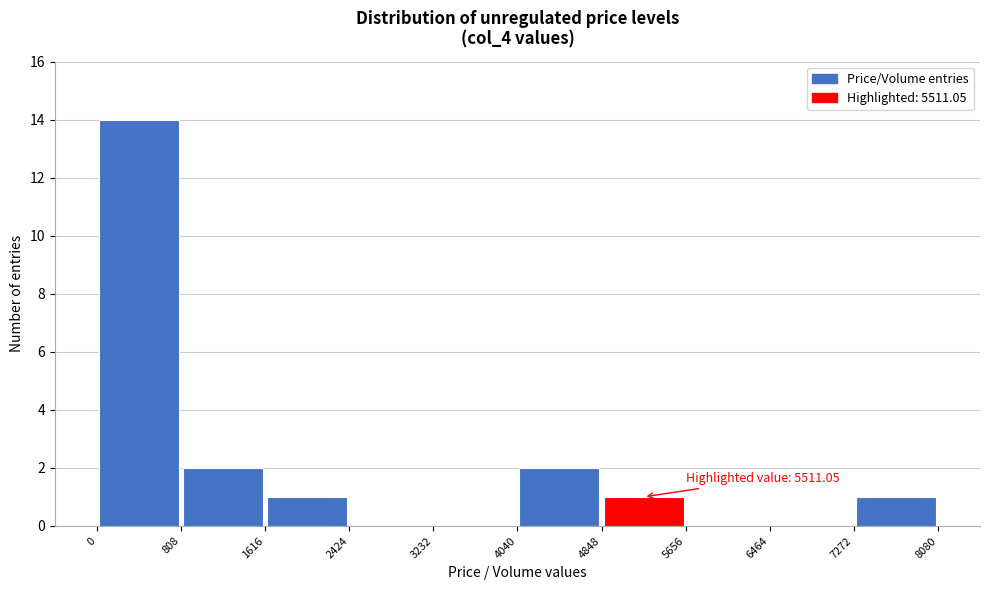

Over which range of the x-axis is the bar tallest?

0 to 808